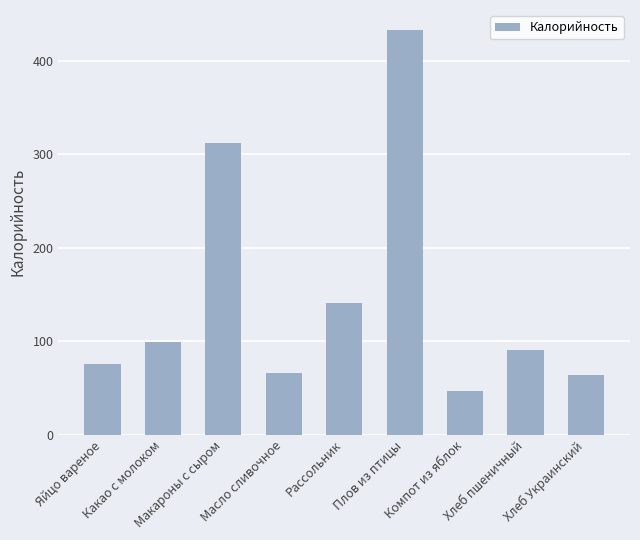

What is the change in value from Компот из яблок to Хлеб Украинский?

+17.3